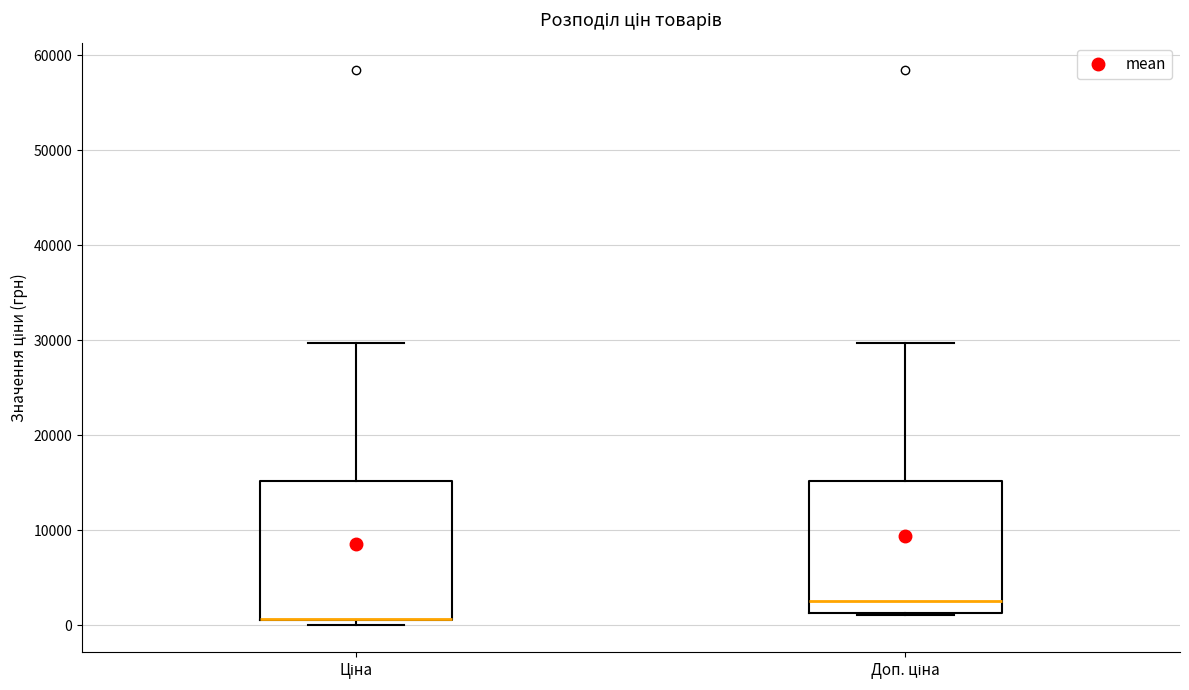

Reading left to right, read every box against the y-axis: the position of its median line, the range the box covers, and the ends of its whiskers. The values are not printed on the chart, so give them approximately, as read against the axis.

Ціна: median 1000 (drawn on the box's lower edge), box 1000 to 15000, whiskers 0 to 30000
Доп. ціна: median 2000, box 1000 to 15000, whiskers 1000 to 30000